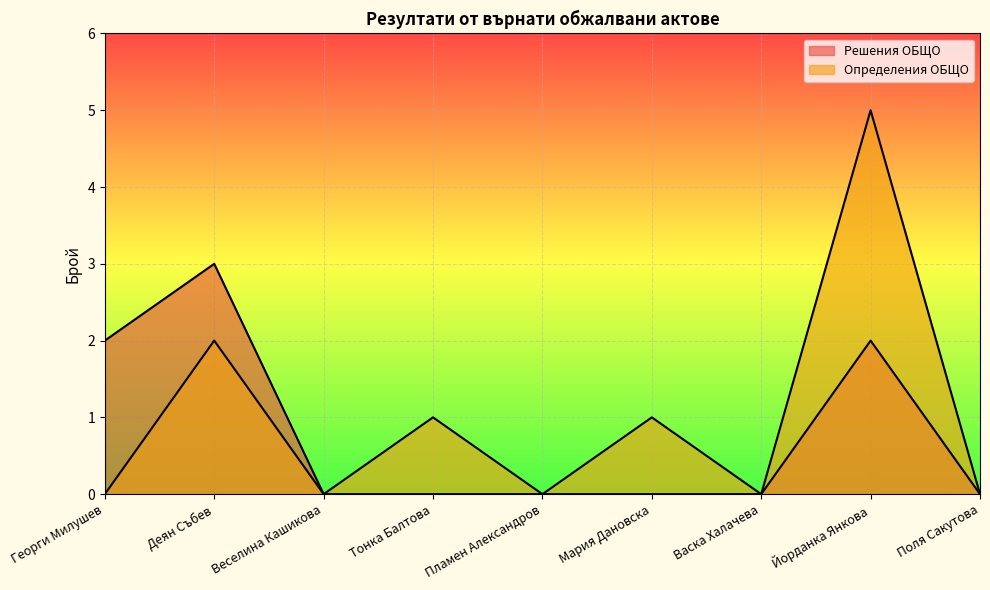

True or false: Определения ОБЩО has a value of 2 at Васка Халачева.

False